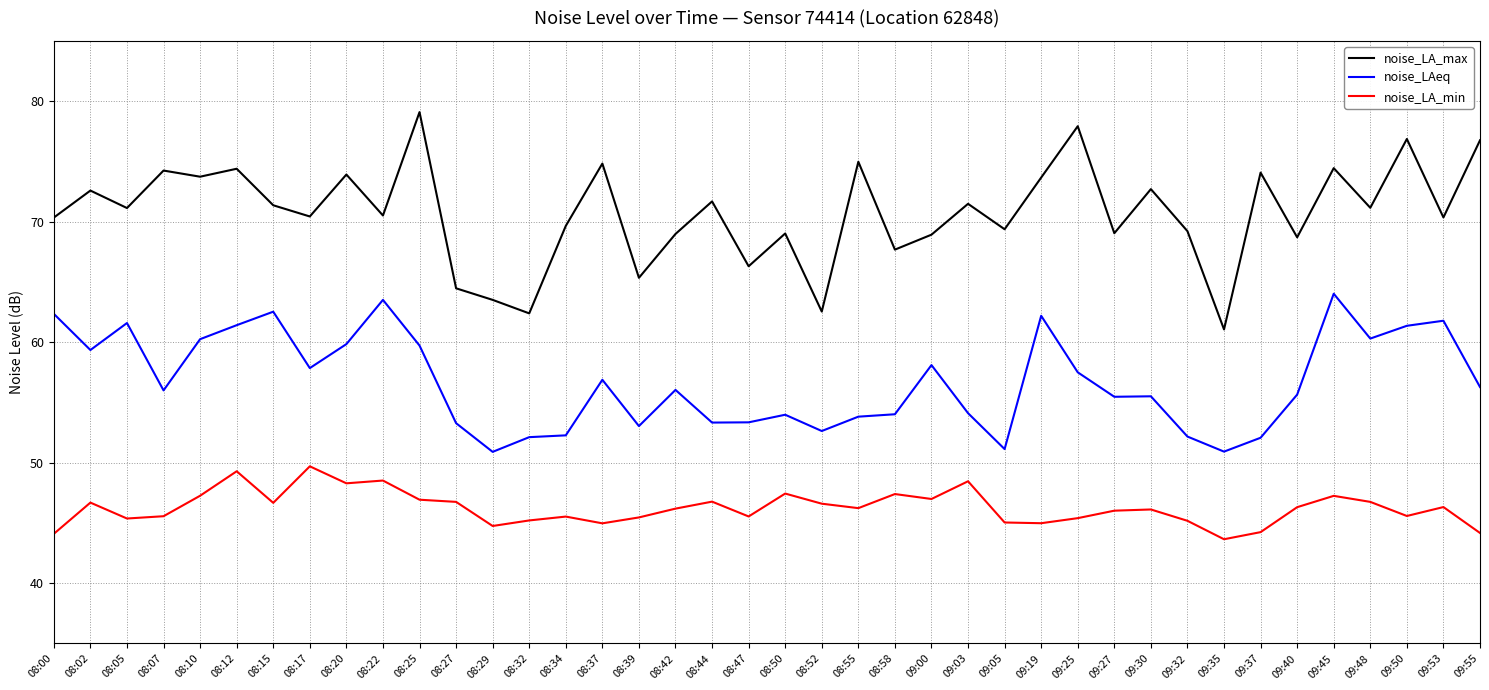

Is this an area chart (filled region under the line)?

No